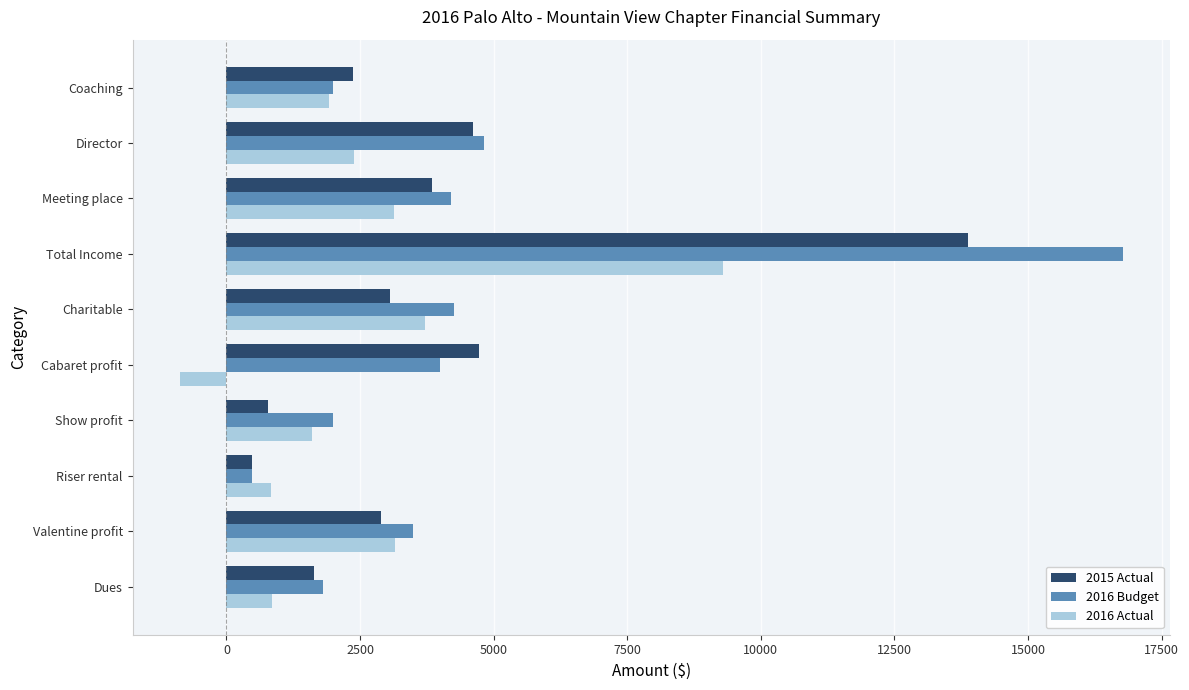

Which series has the widest spread of values?

2016 Budget